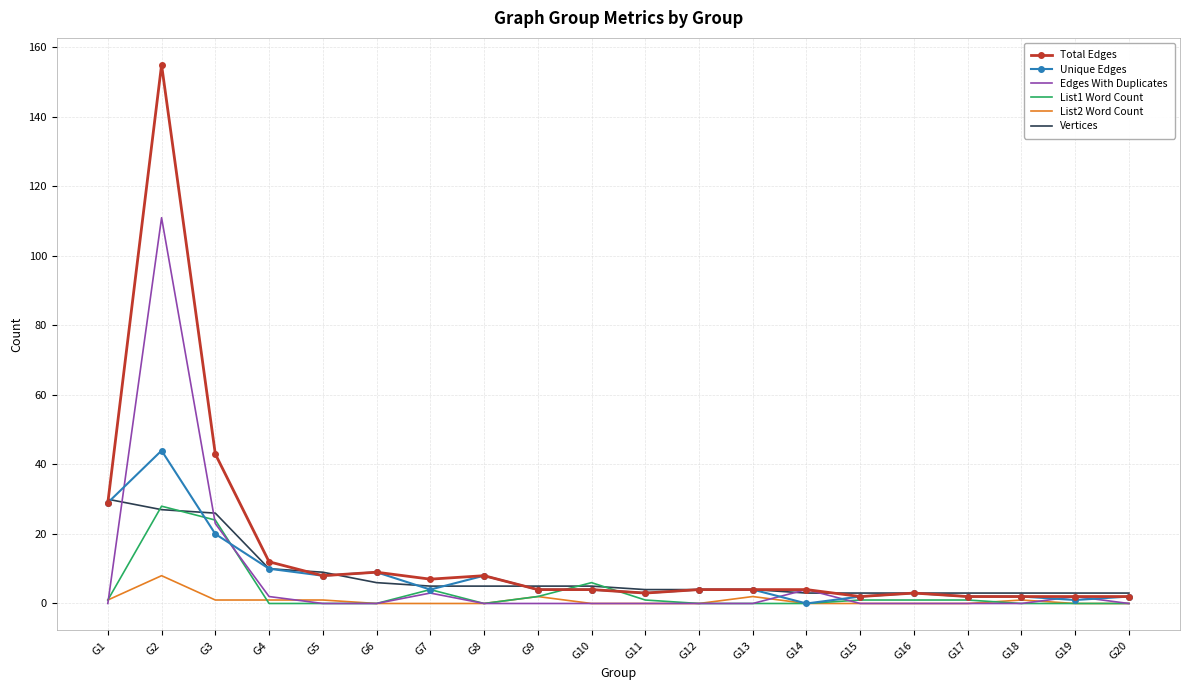

Which series has the largest total across all categories?

Total Edges